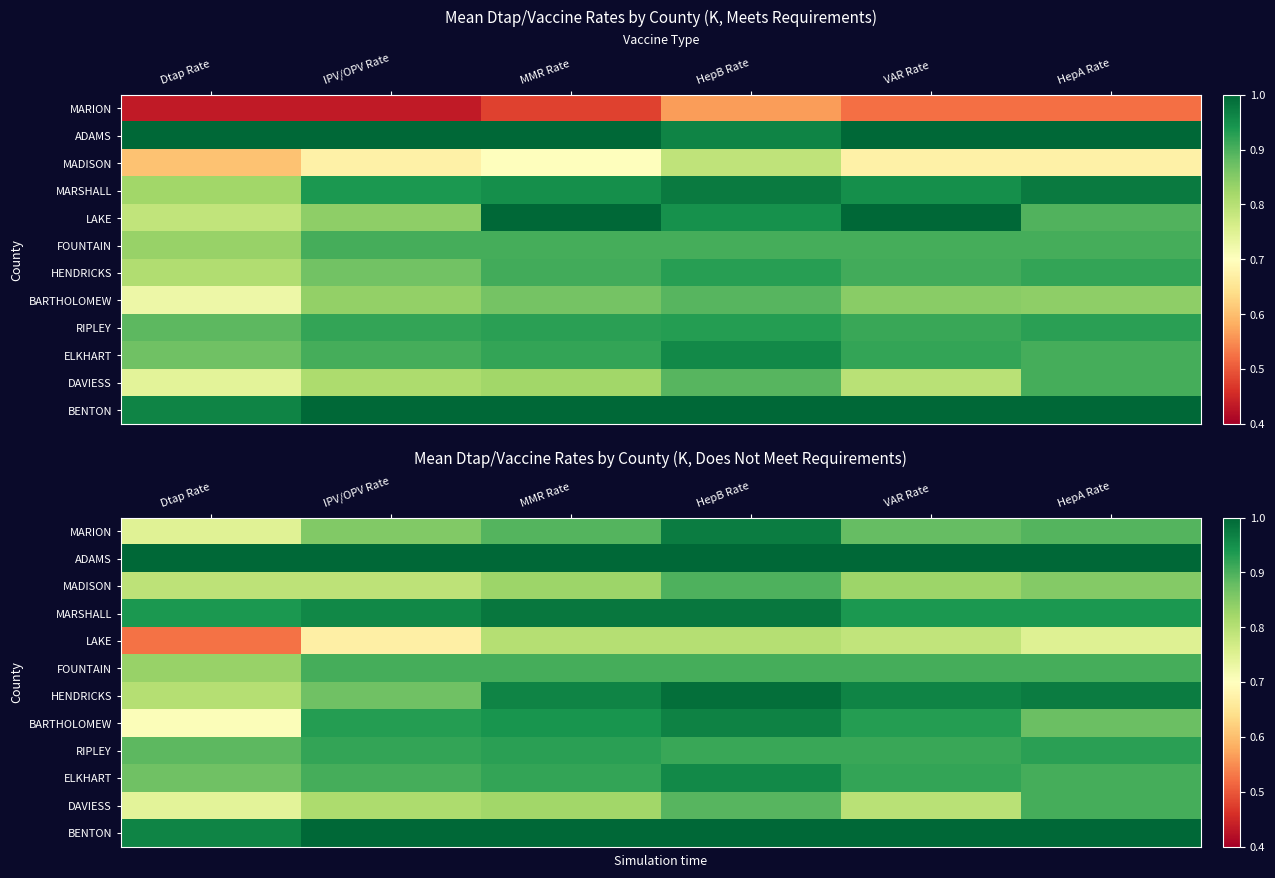

At which label does HENDRICKS reach its peak?

HepB Rate